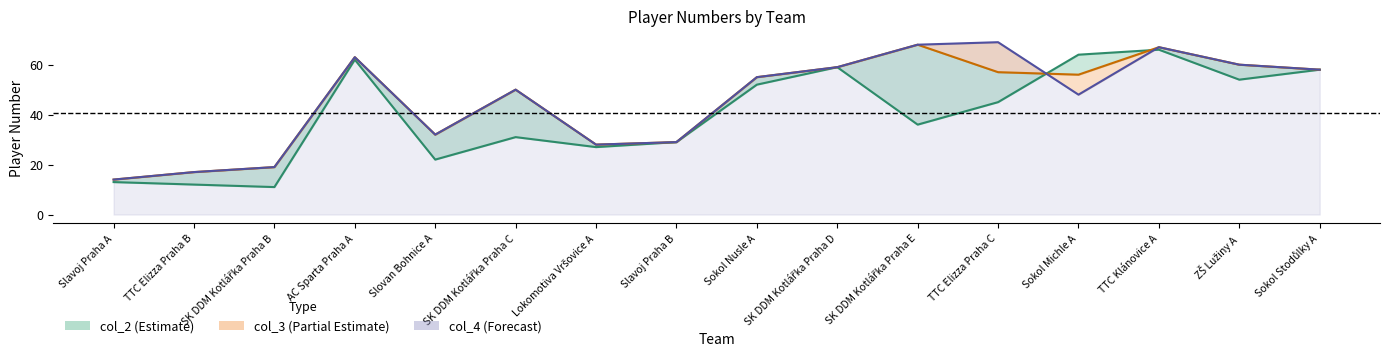

What is the value of the col_4 point at the 9th from the left?

55